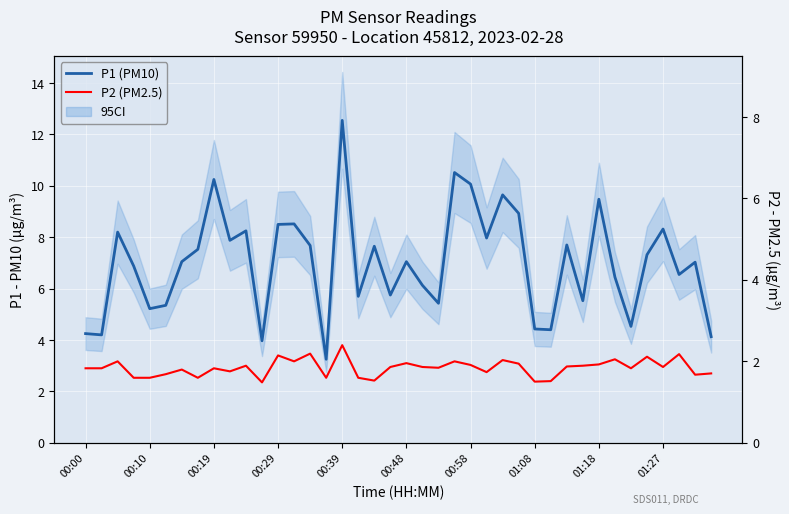

True or false: P1 (PM10) and P2 (PM2.5) cross at least once.

False